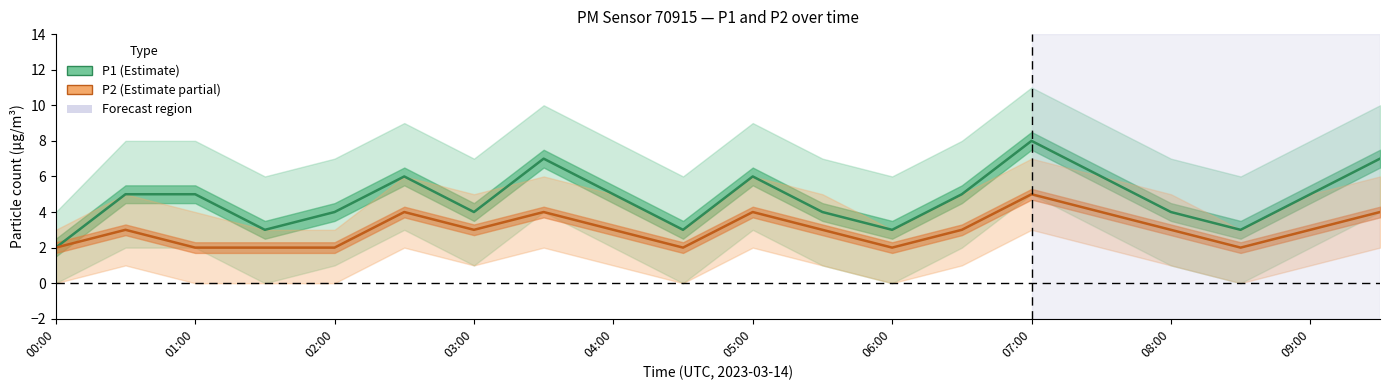

The value of P1 at 09:00 is 2. True or false?

False